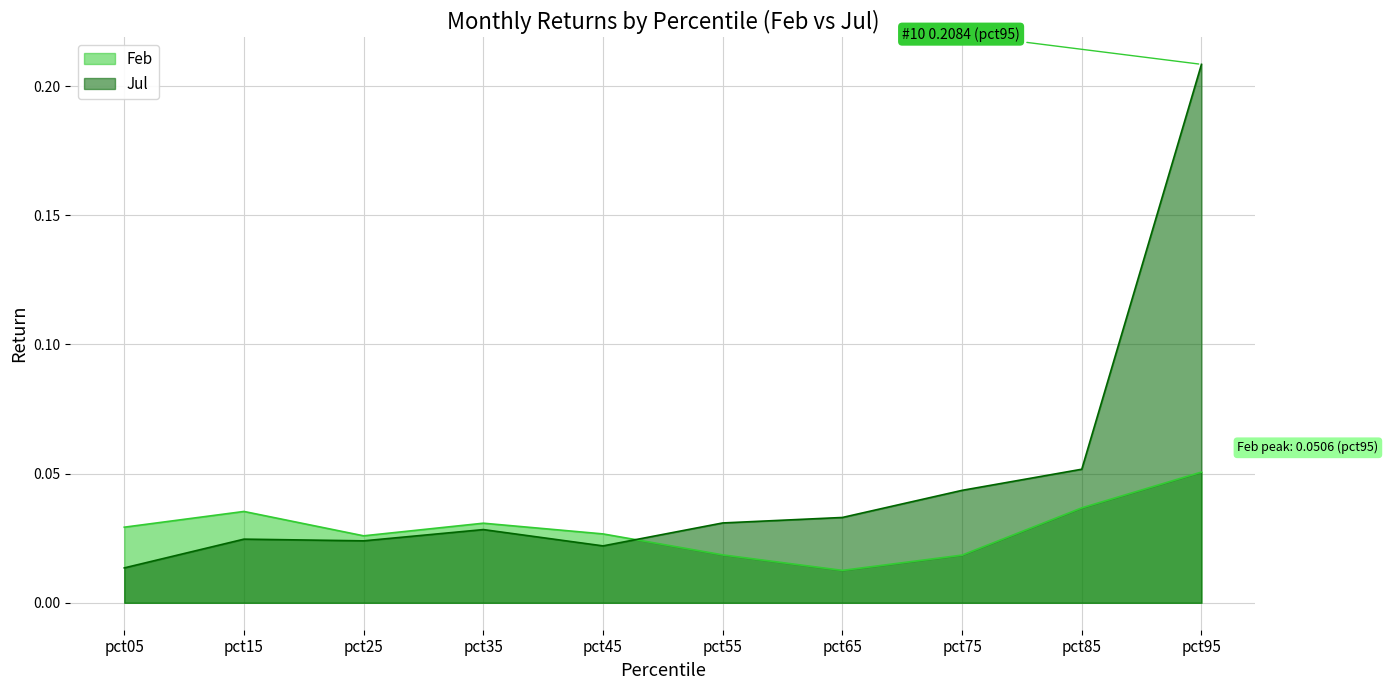

How many interior local peaks does the Jul series have?

2